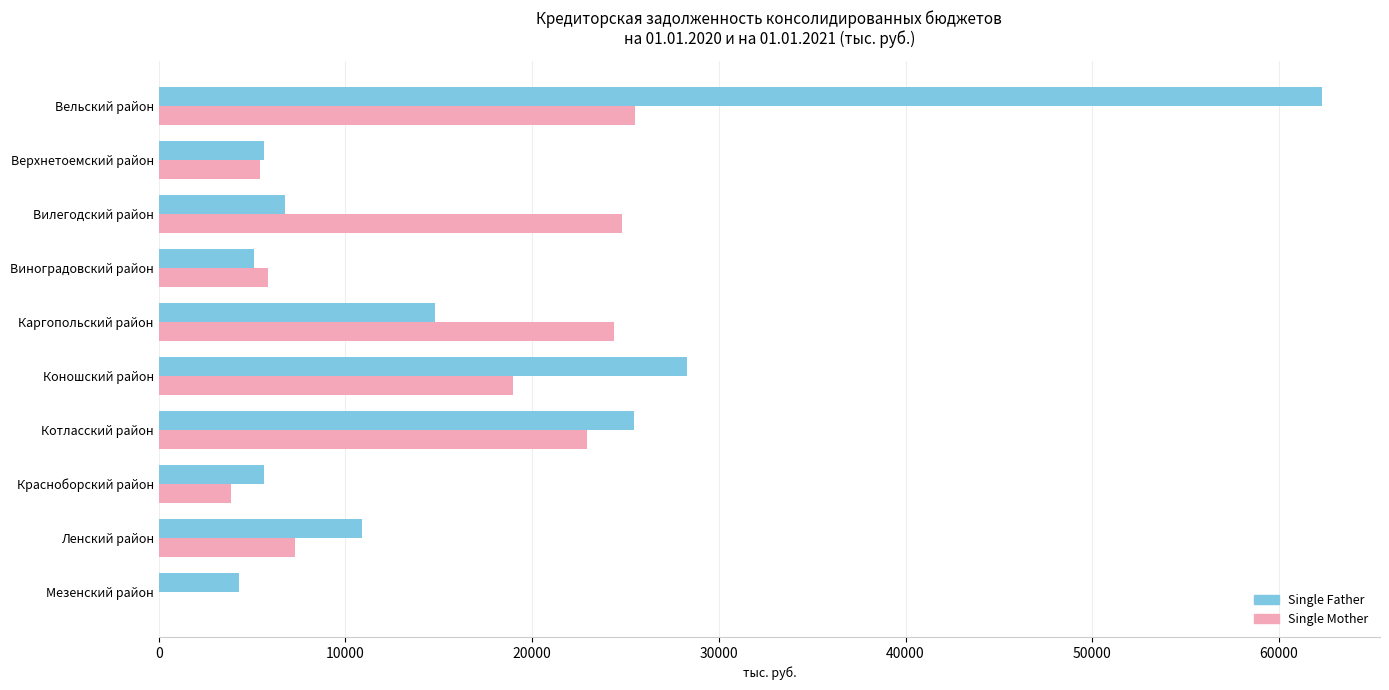

Between Каргопольский район and Коношский район, which series saw the biggest shift?

Single Father